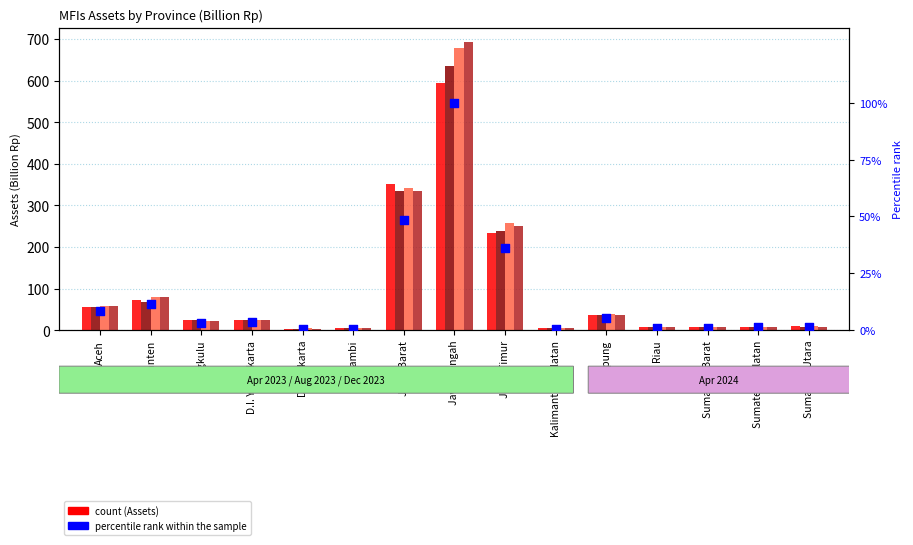

Which series has the largest Y range (max minus min)?

April 2024